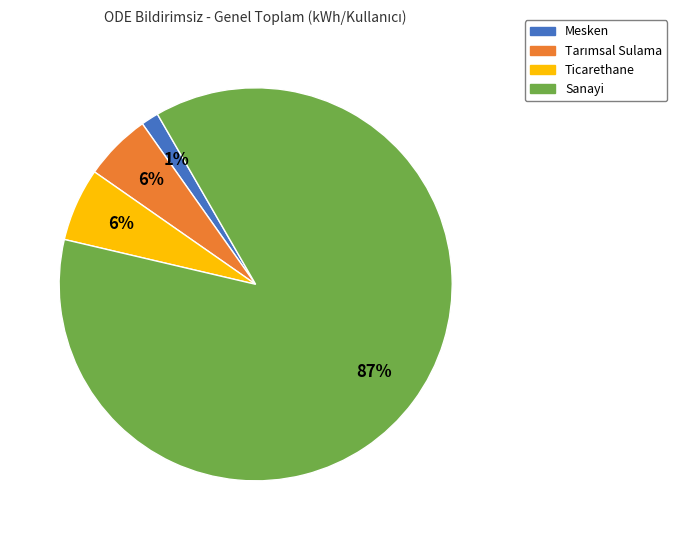

Which slice represents more than half of the pie?

Sanayi